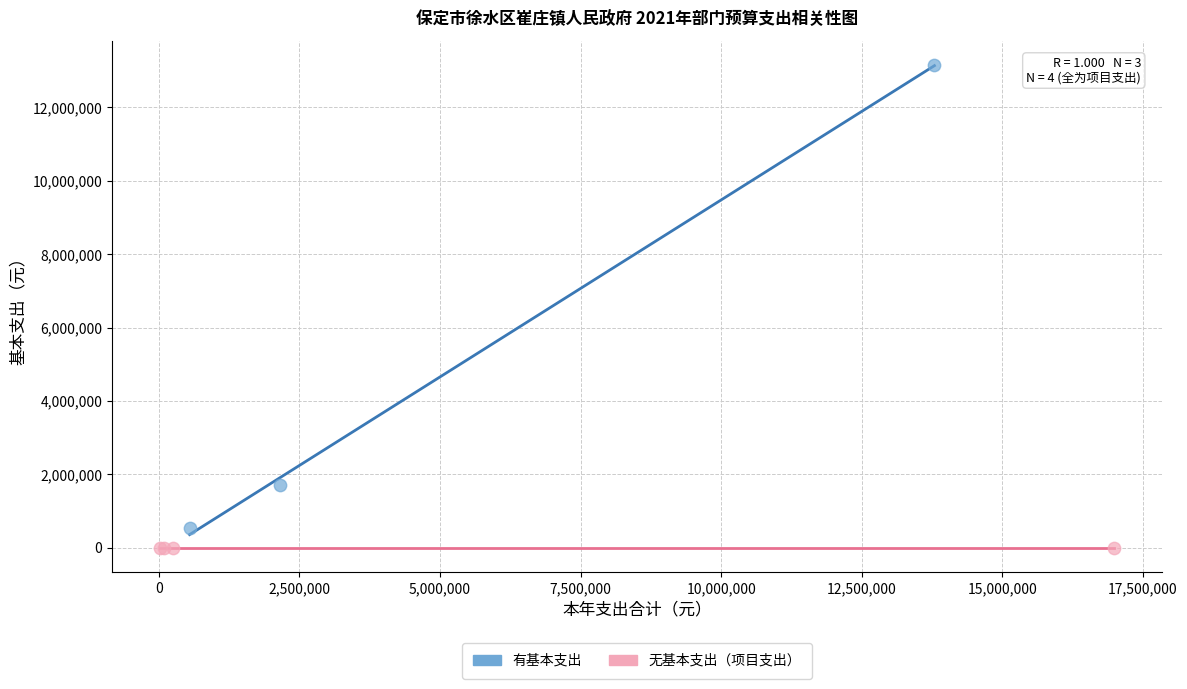

Which series contains the highest Y value?

有基本支出